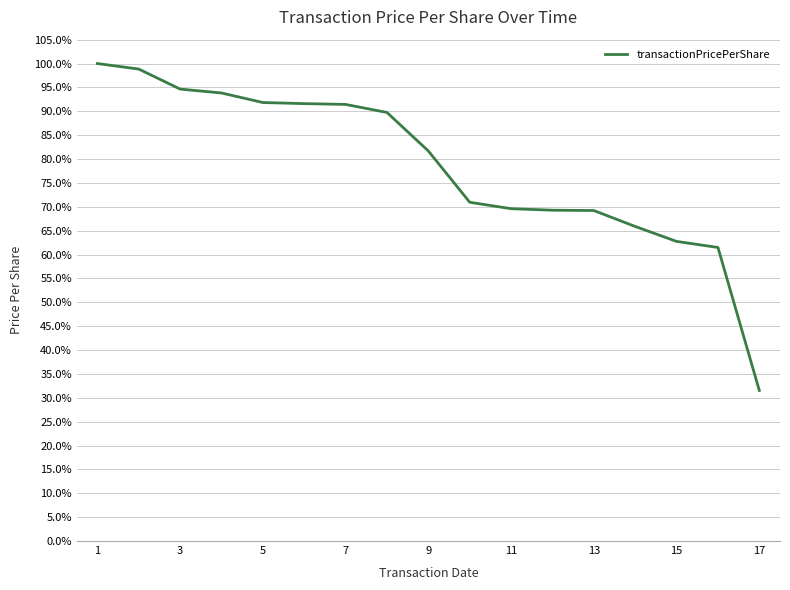

What is the sum of all values?

1334.3